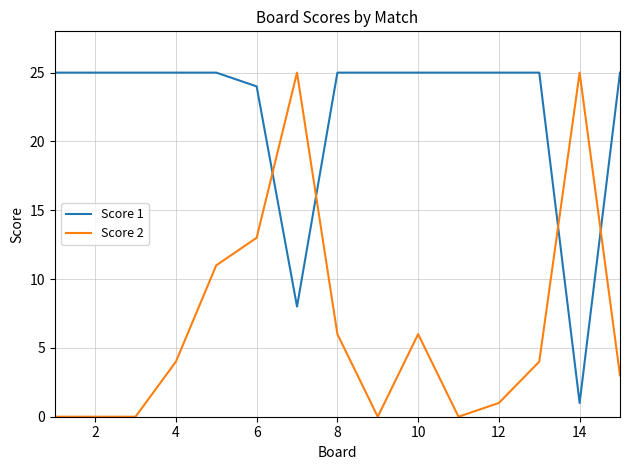

List the series in order of their overall mean, lowest first.

Score 2, Score 1